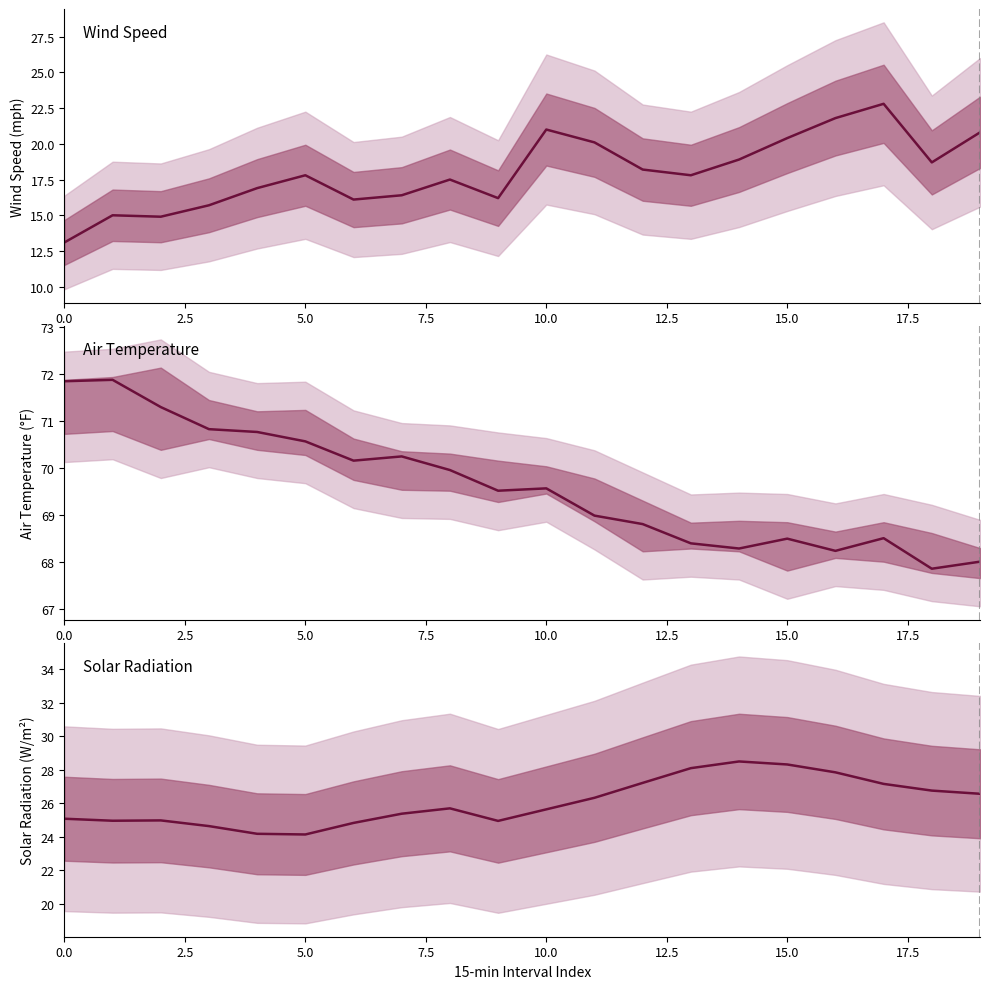

How many data points does each series have?

20